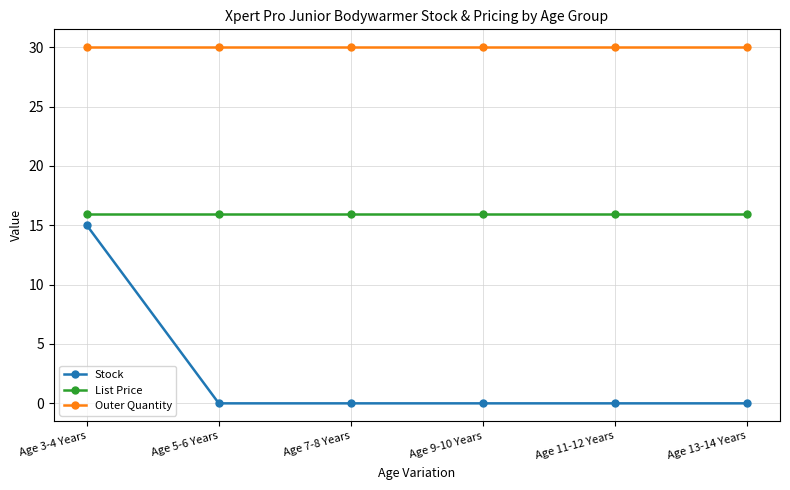

What is the maximum value for Stock?

15.0